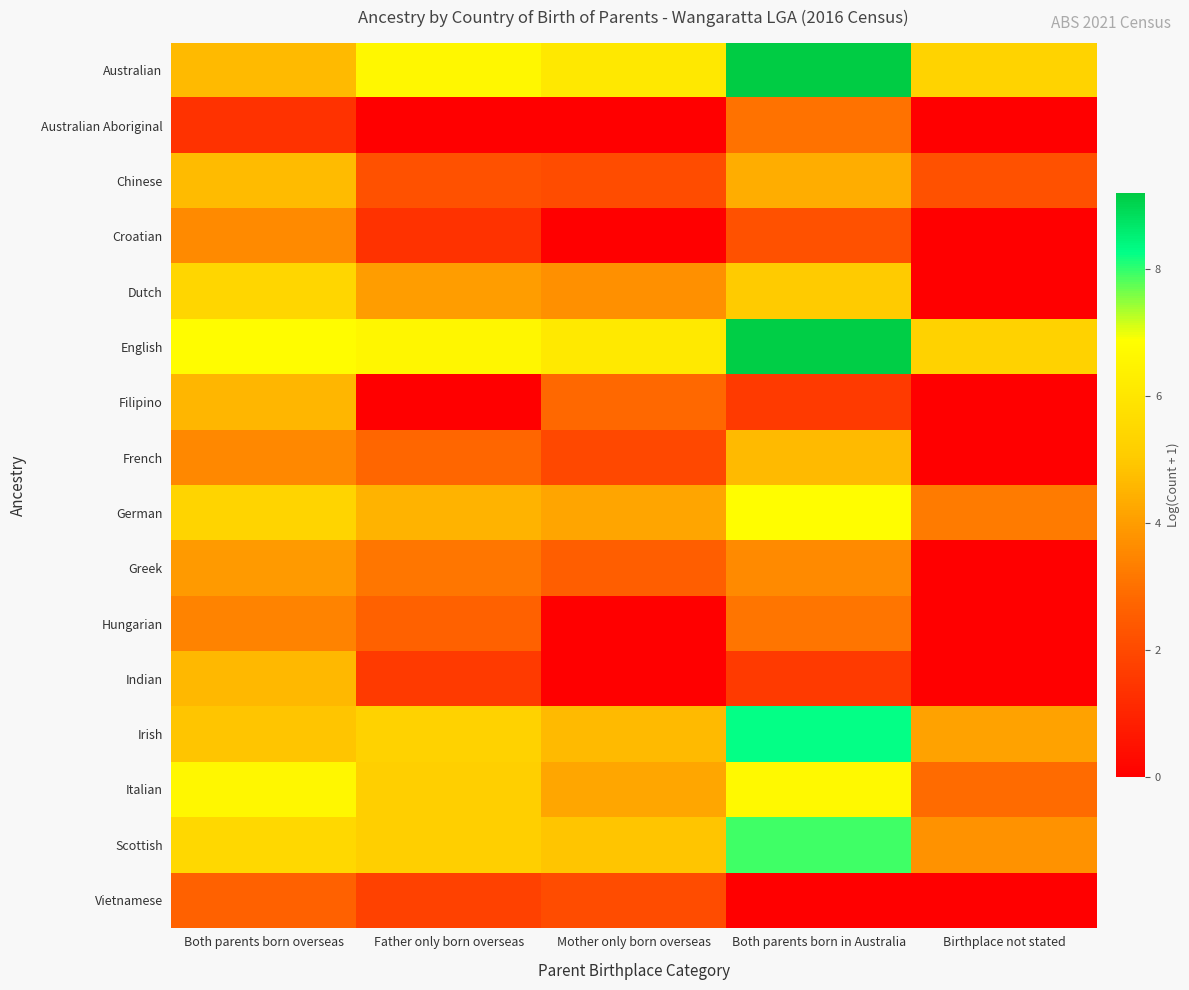

Reading right to left, what are all the values shown in this chart?

Australian: Birthplace not stated=5.3	Both parents born in Australia=9.2	Mother only born overseas=6.1	Father only born overseas=6.6	Both parents born overseas=4.7
Australian Aboriginal: Birthplace not stated=0.0	Both parents born in Australia=3.0	Mother only born overseas=0.0	Father only born overseas=0.0	Both parents born overseas=1.4
Chinese: Birthplace not stated=2.2	Both parents born in Australia=4.3	Mother only born overseas=2.1	Father only born overseas=2.2	Both parents born overseas=4.7
Croatian: Birthplace not stated=0.0	Both parents born in Australia=2.2	Mother only born overseas=0.0	Father only born overseas=1.4	Both parents born overseas=3.6
Dutch: Birthplace not stated=0.0	Both parents born in Australia=5.0	Mother only born overseas=3.7	Father only born overseas=4.0	Both parents born overseas=5.5
English: Birthplace not stated=5.3	Both parents born in Australia=9.1	Mother only born overseas=6.1	Father only born overseas=6.6	Both parents born overseas=6.8
Filipino: Birthplace not stated=0.0	Both parents born in Australia=1.6	Mother only born overseas=2.8	Father only born overseas=0.0	Both parents born overseas=4.6
French: Birthplace not stated=0.0	Both parents born in Australia=4.6	Mother only born overseas=1.9	Father only born overseas=2.8	Both parents born overseas=3.5
German: Birthplace not stated=3.3	Both parents born in Australia=6.8	Mother only born overseas=4.2	Father only born overseas=4.5	Both parents born overseas=5.4
Greek: Birthplace not stated=0.0	Both parents born in Australia=3.6	Mother only born overseas=2.6	Father only born overseas=3.1	Both parents born overseas=3.9
Hungarian: Birthplace not stated=0.0	Both parents born in Australia=3.1	Mother only born overseas=0.0	Father only born overseas=2.6	Both parents born overseas=3.4
Indian: Birthplace not stated=0.0	Both parents born in Australia=1.6	Mother only born overseas=0.0	Father only born overseas=1.6	Both parents born overseas=4.6
Irish: Birthplace not stated=4.1	Both parents born in Australia=8.2	Mother only born overseas=4.7	Father only born overseas=5.3	Both parents born overseas=4.9
Italian: Birthplace not stated=2.9	Both parents born in Australia=6.7	Mother only born overseas=4.2	Father only born overseas=5.2	Both parents born overseas=6.6
Scottish: Birthplace not stated=3.7	Both parents born in Australia=7.9	Mother only born overseas=4.9	Father only born overseas=5.2	Both parents born overseas=5.5
Vietnamese: Birthplace not stated=0.0	Both parents born in Australia=0.0	Mother only born overseas=2.1	Father only born overseas=1.8	Both parents born overseas=2.6